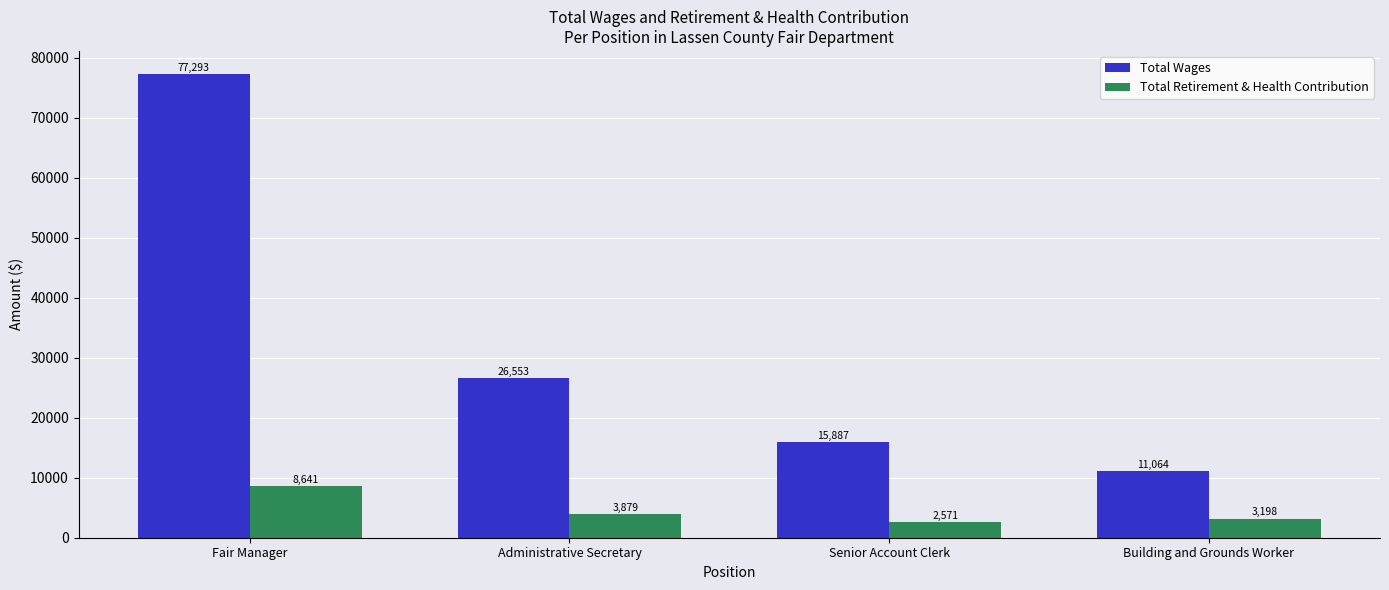

How many data points in Total Wages are less than 26553?

2